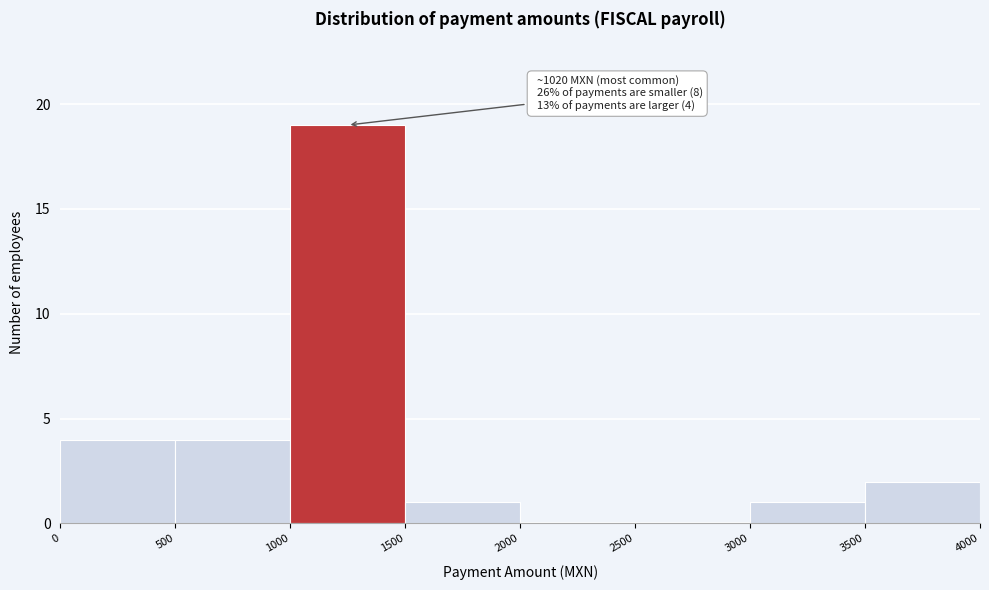

Which range on the x-axis has the tallest bar?

1000 to 1500